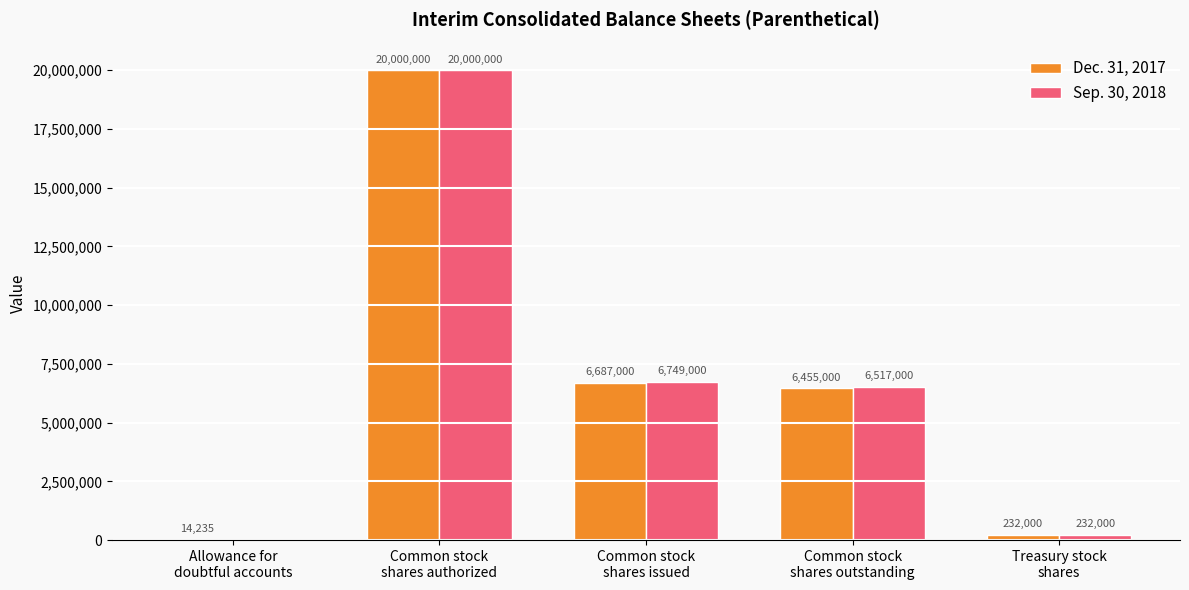

Read the Sep. 30, 2018 value at Common stock
shares issued.

6749000